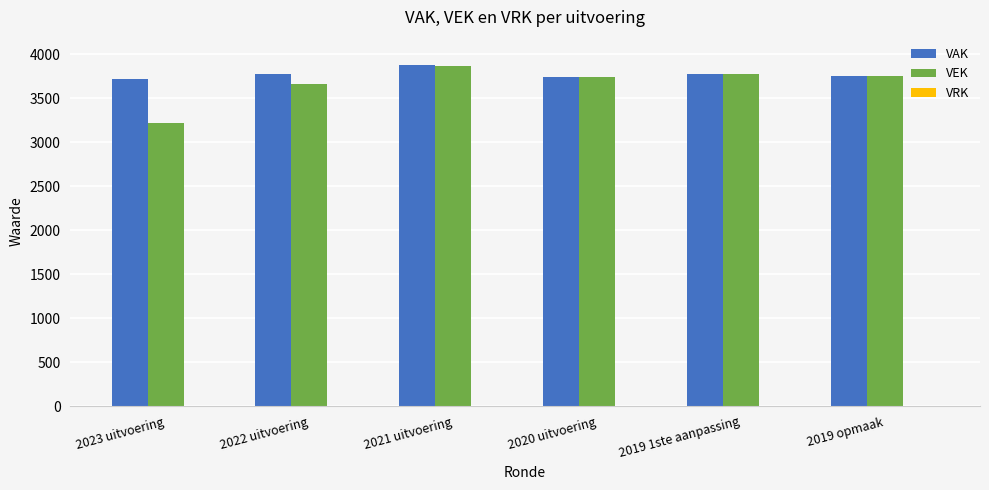

Between 2023 uitvoering and 2022 uitvoering, which series saw the biggest shift?

VEK